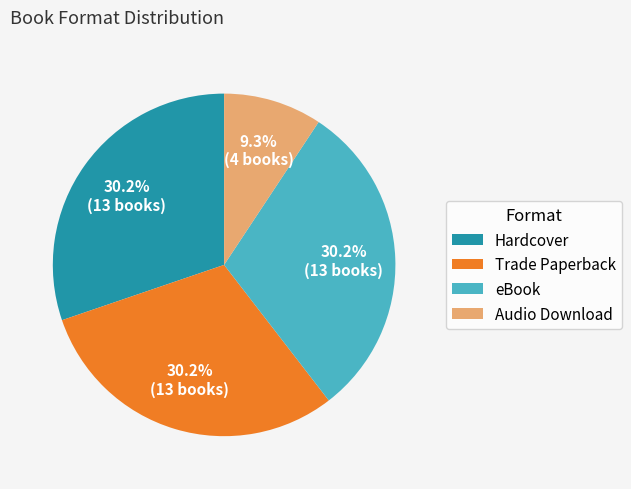

The Trade Paperback slice represents 30% of the pie. True or false?

True